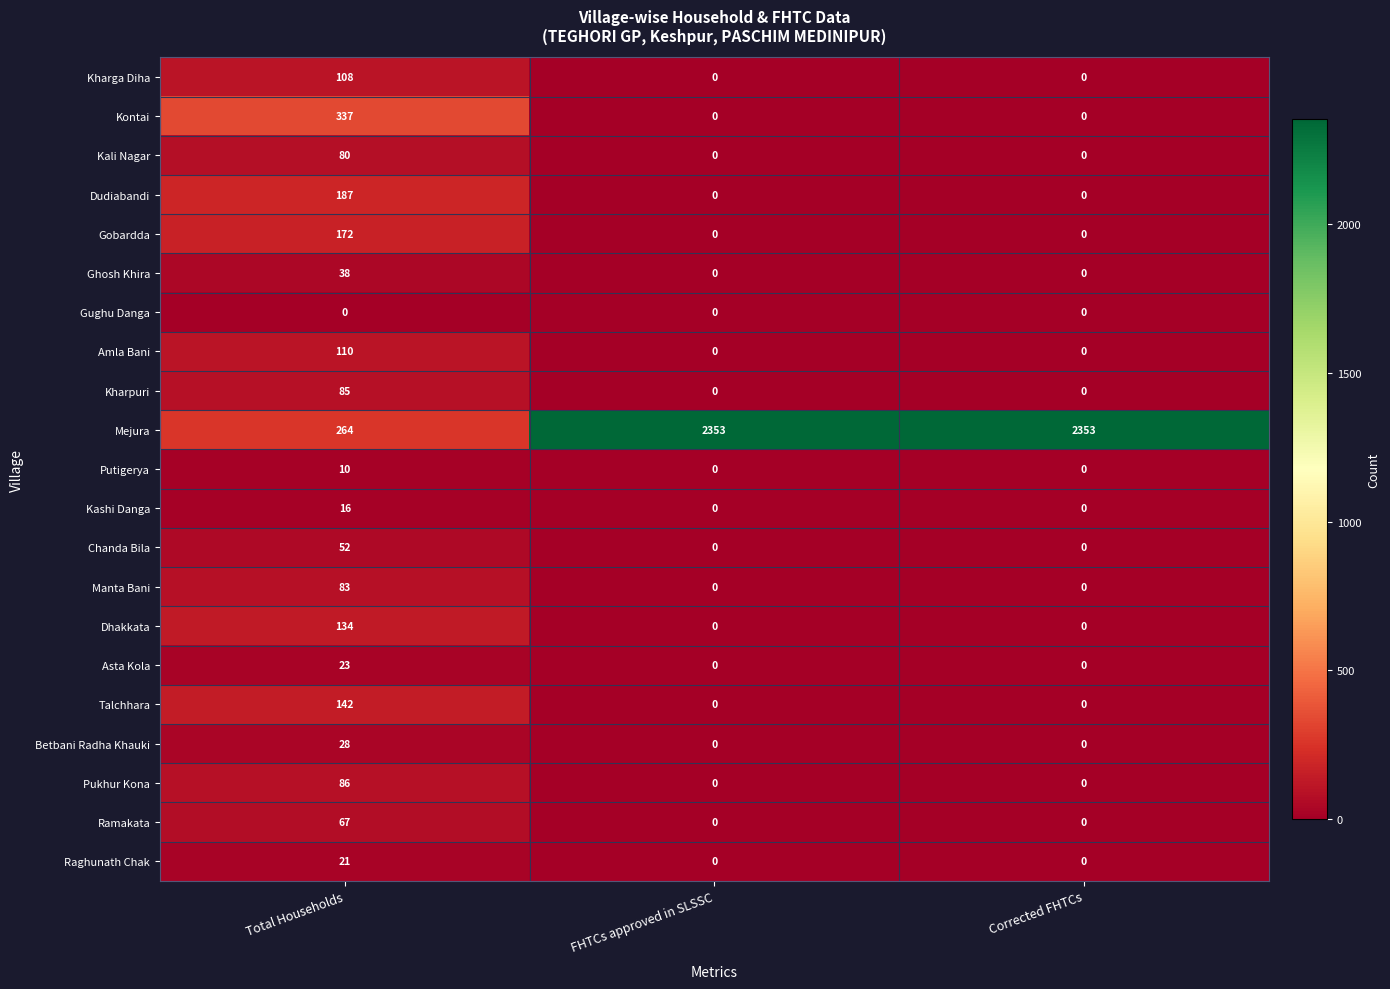

Which series changed the most between Total Households and FHTCs approved in SLSSC?

Mejura